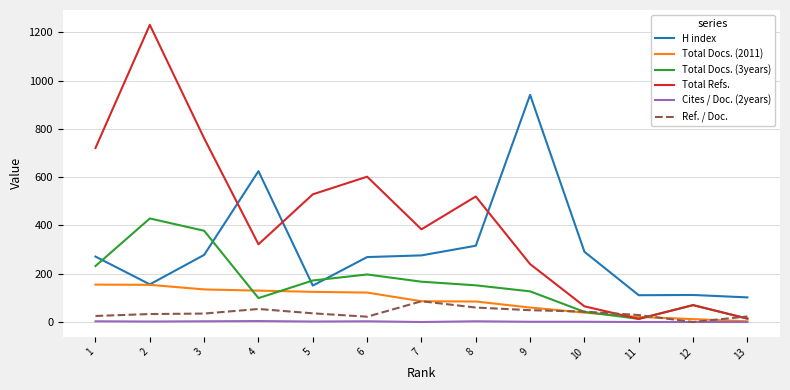

True or false: Ref. / Doc. has a value of 29 at 11.

True